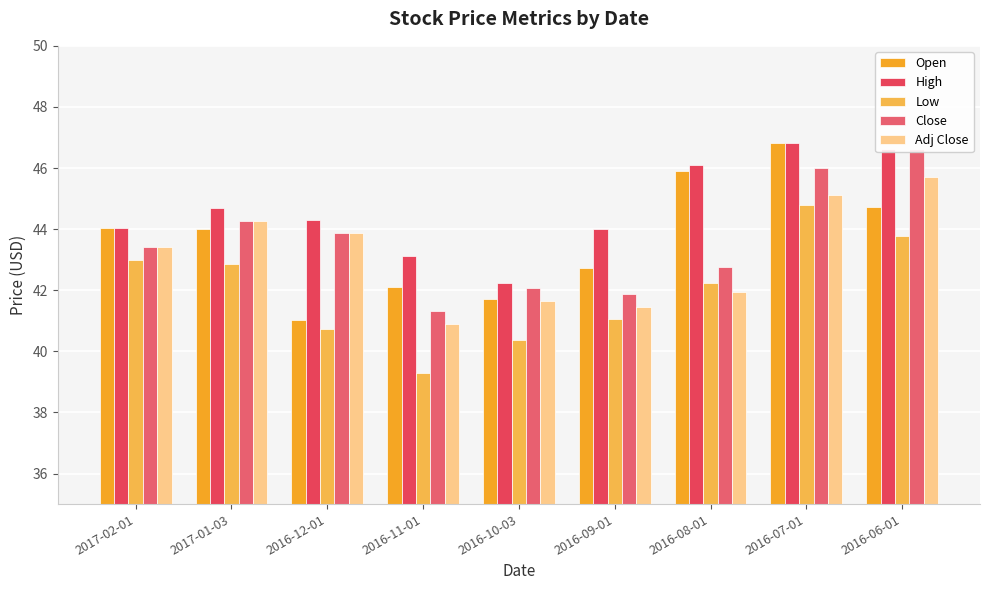

Reading right to left, transcribe all the data shown in this chart.

Open: 2016-06-01=44.7	2016-07-01=46.8	2016-08-01=45.9	2016-09-01=42.7	2016-10-03=41.7	2016-11-01=42.1	2016-12-01=41.0	2017-01-03=44.0	2017-02-01=44.0
High: 2016-06-01=46.6	2016-07-01=46.8	2016-08-01=46.1	2016-09-01=44.0	2016-10-03=42.2	2016-11-01=43.1	2016-12-01=44.3	2017-01-03=44.7	2017-02-01=44.0
Low: 2016-06-01=43.8	2016-07-01=44.8	2016-08-01=42.2	2016-09-01=41.1	2016-10-03=40.4	2016-11-01=39.3	2016-12-01=40.7	2017-01-03=42.9	2017-02-01=43.0
Close: 2016-06-01=46.6	2016-07-01=46.0	2016-08-01=42.8	2016-09-01=41.9	2016-10-03=42.1	2016-11-01=41.3	2016-12-01=43.9	2017-01-03=44.2	2017-02-01=43.4
Adj Close: 2016-06-01=45.7	2016-07-01=45.1	2016-08-01=41.9	2016-09-01=41.5	2016-10-03=41.7	2016-11-01=40.9	2016-12-01=43.9	2017-01-03=44.2	2017-02-01=43.4